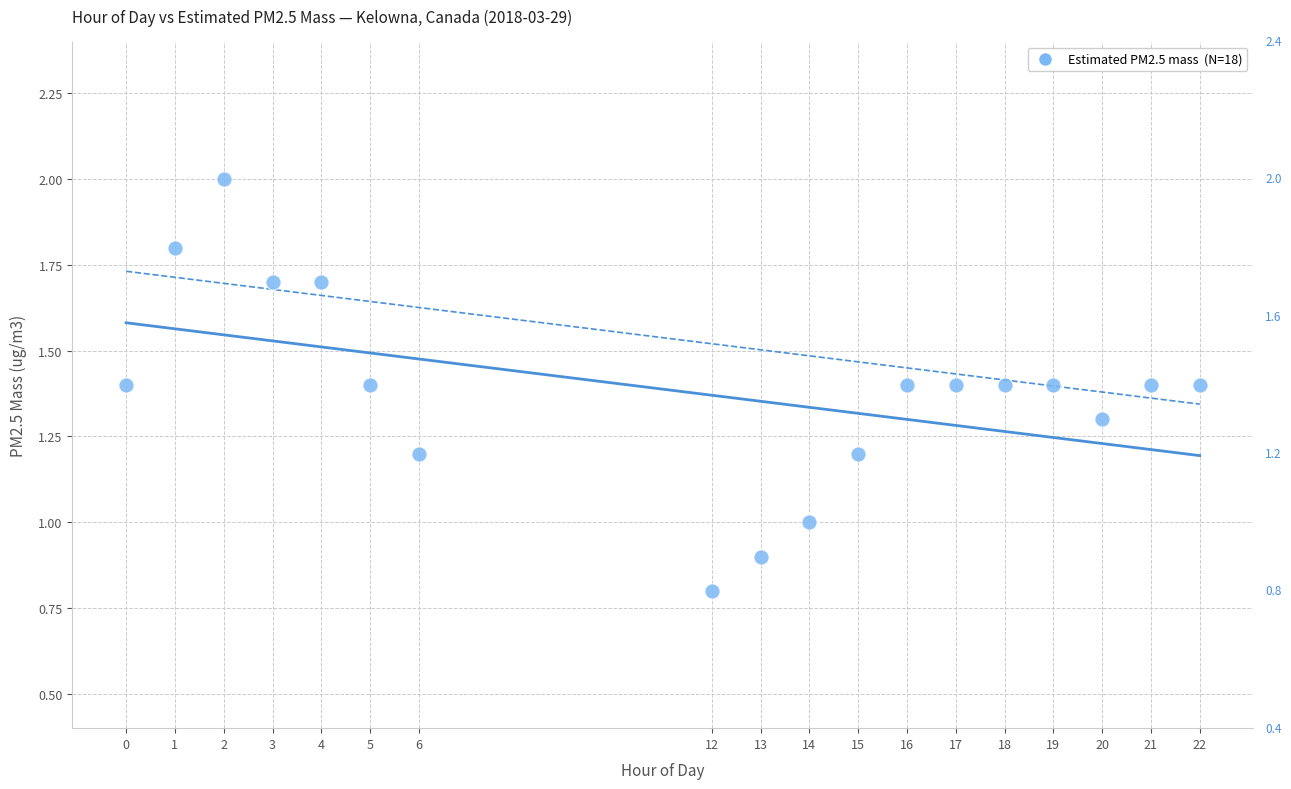

What is the range of X values (max minus min)?

22.0